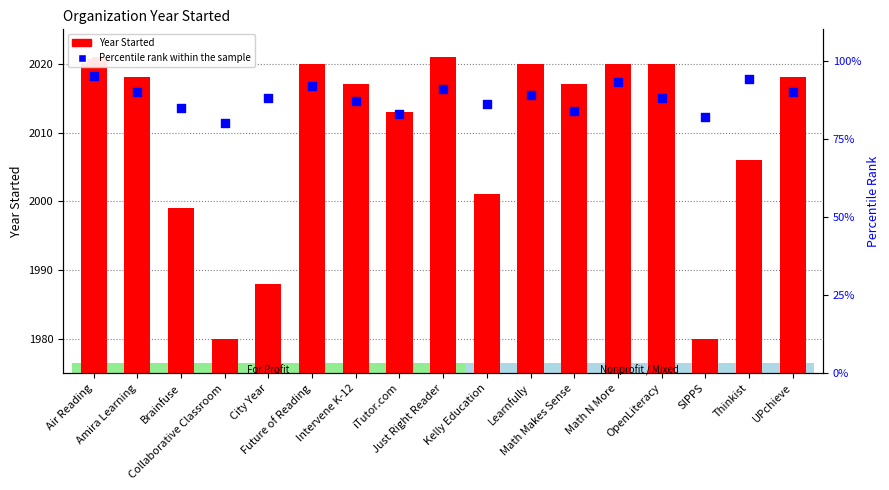

At how many categories does at least one series exceed 1573?

17